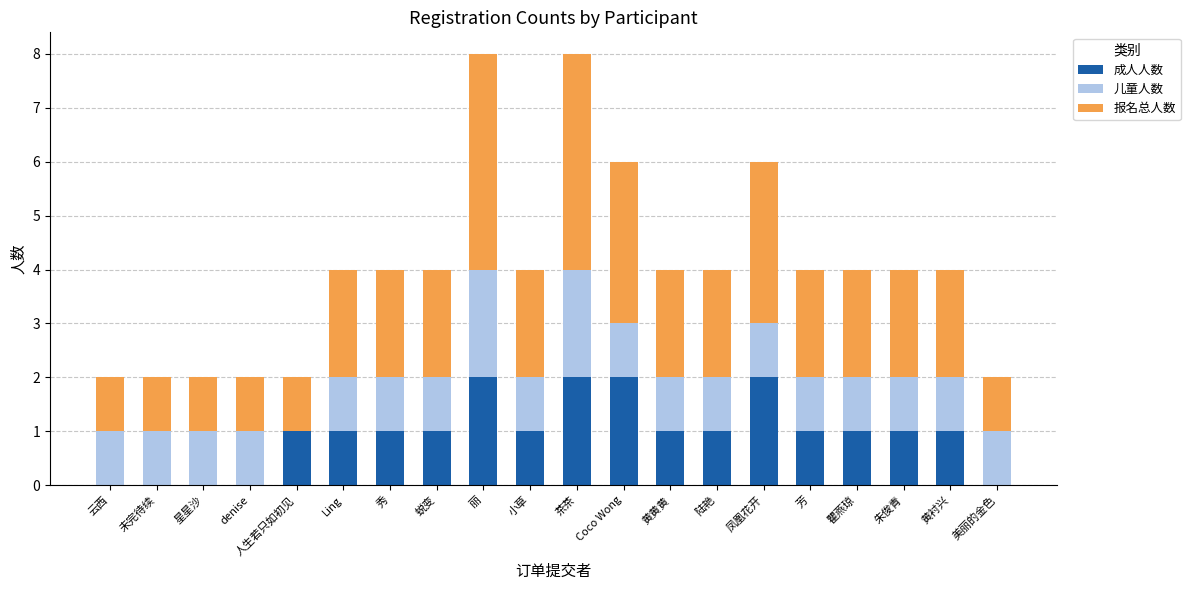

What is the total value across all series at 朱俊青?

4